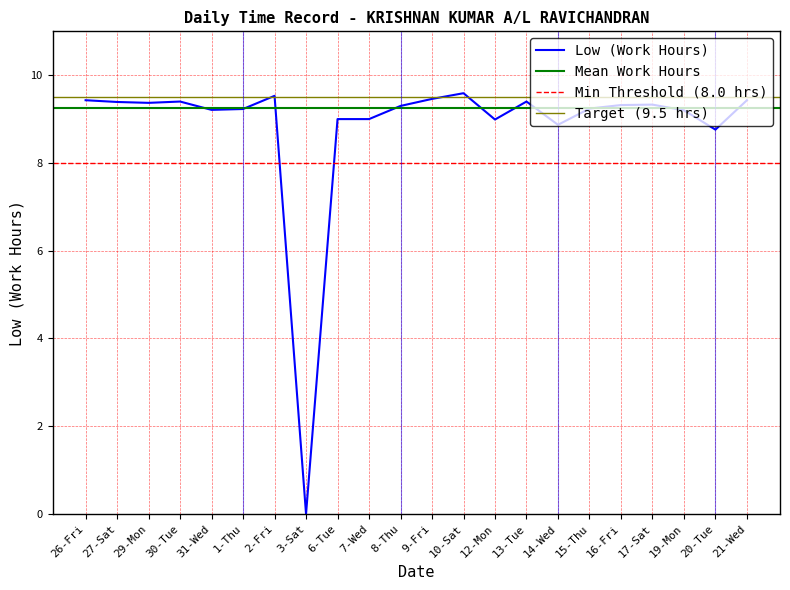

What is the ratio of the value at 27-Sat to the value at 14-Wed?

1.1